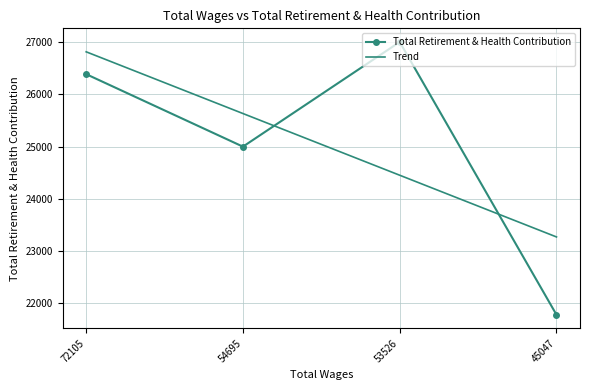

Between which two adjacent categories do Total Retirement & Health Contribution and Trend first intersect?

54695 and 53526